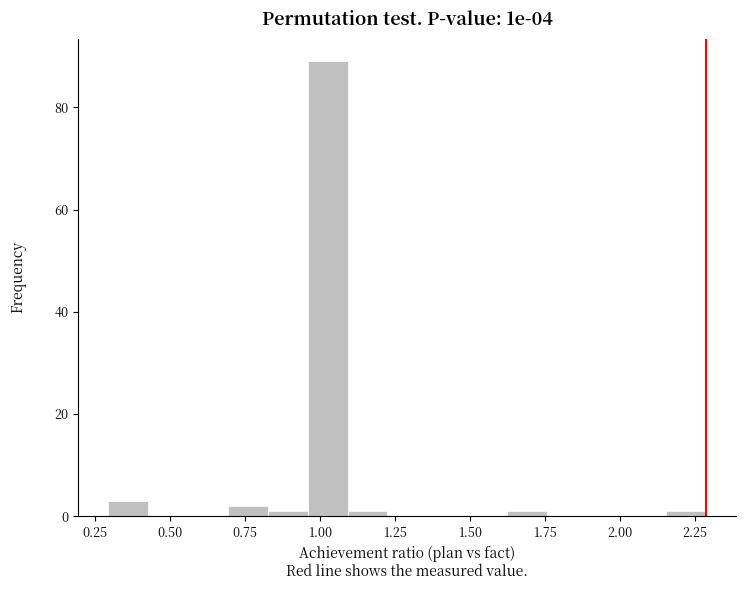

Read against the x-axis, roughly where is the centre of the tallest bar?

1.00